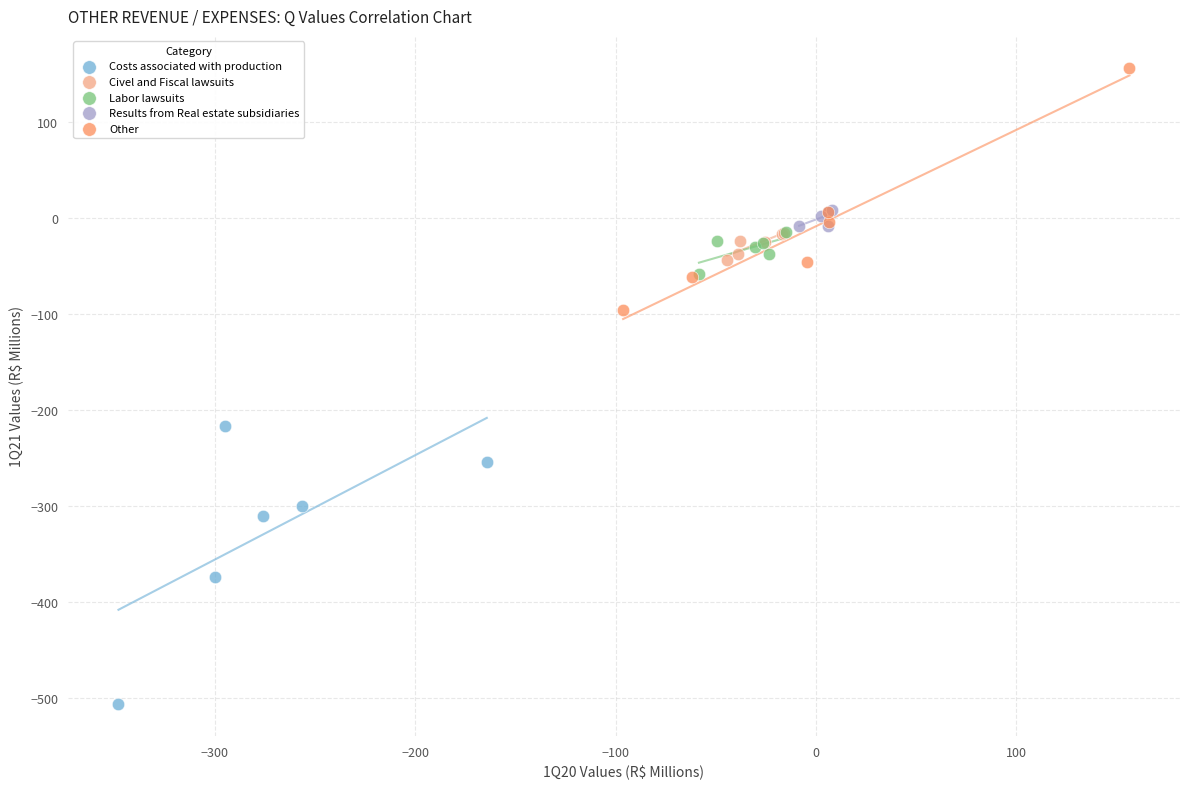

Which series reaches the maximum Y coordinate?

Other